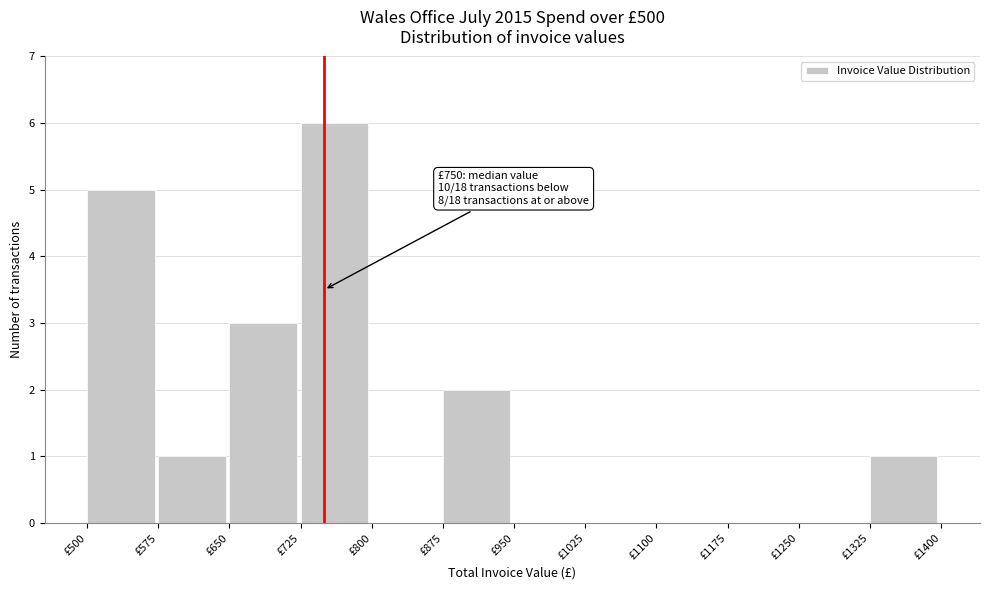

Which range on the x-axis has the tallest bar?

725 to 800